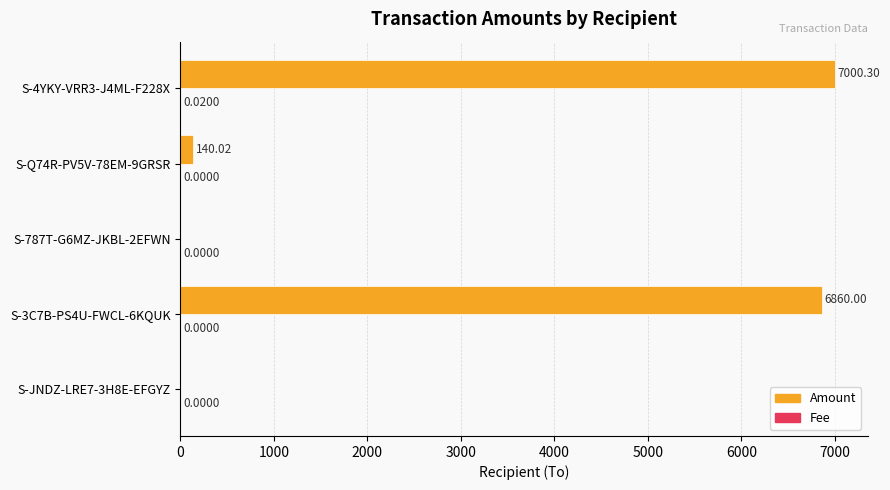

Between S-3C7B-PS4U-FWCL-6KQUK and S-787T-G6MZ-JKBL-2EFWN, which series saw the biggest shift?

Amount